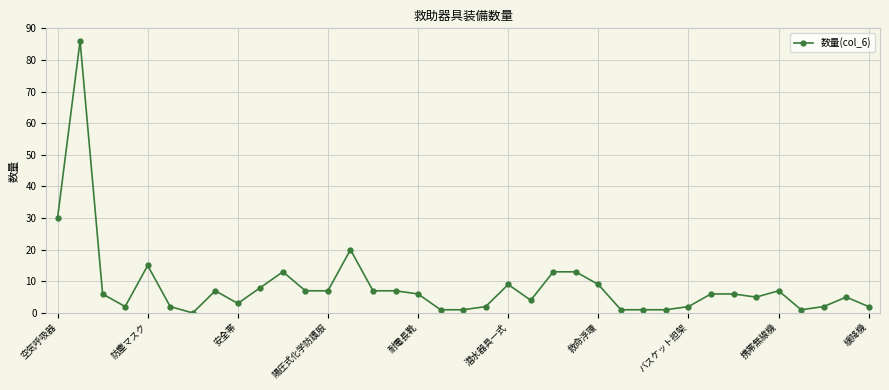

How many lines are shown in the chart?

1